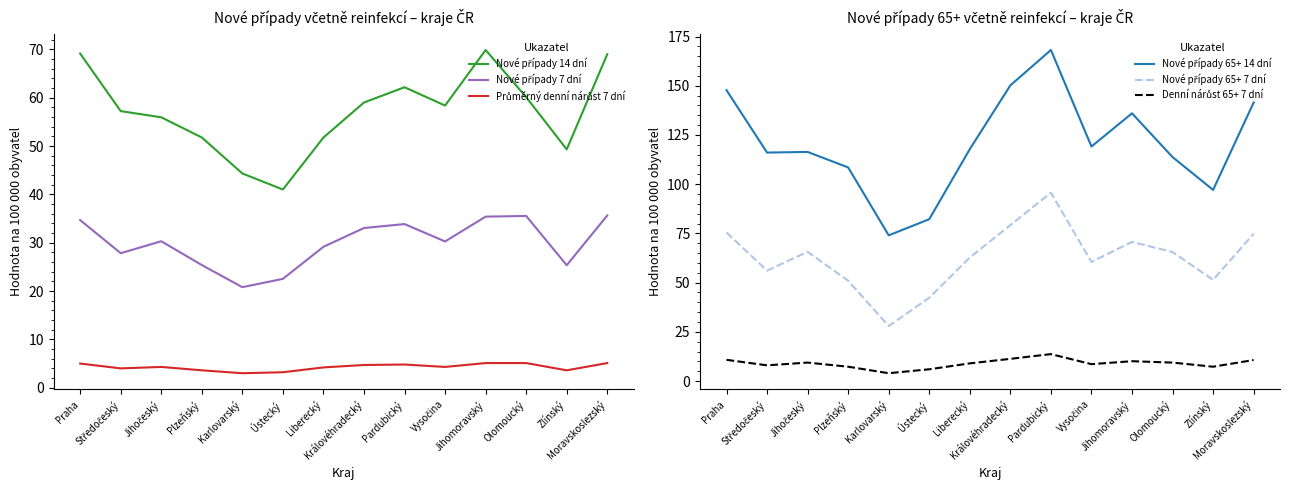

The Průměrný denní nárůst 7 dní series shows 3.3 at Moravskoslezský. True or false?

False